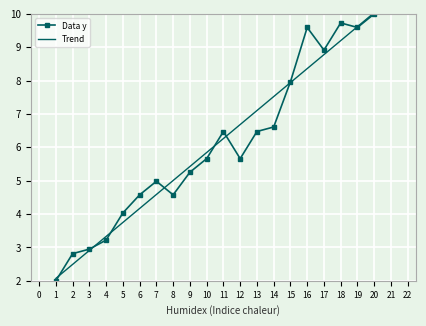

What are all the series names shown in the legend?

Data y, Trend